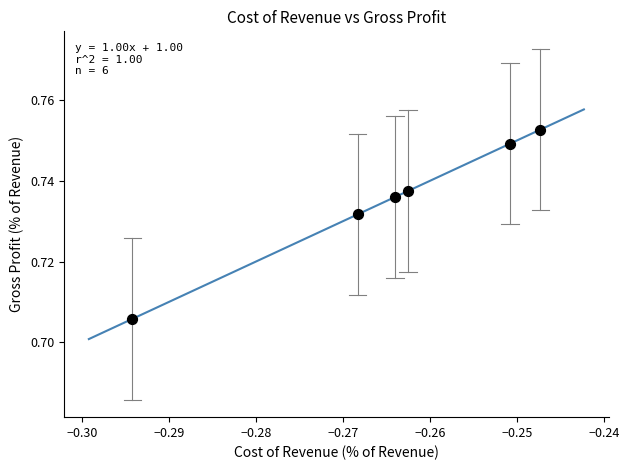

What is the average X value?

-0.3